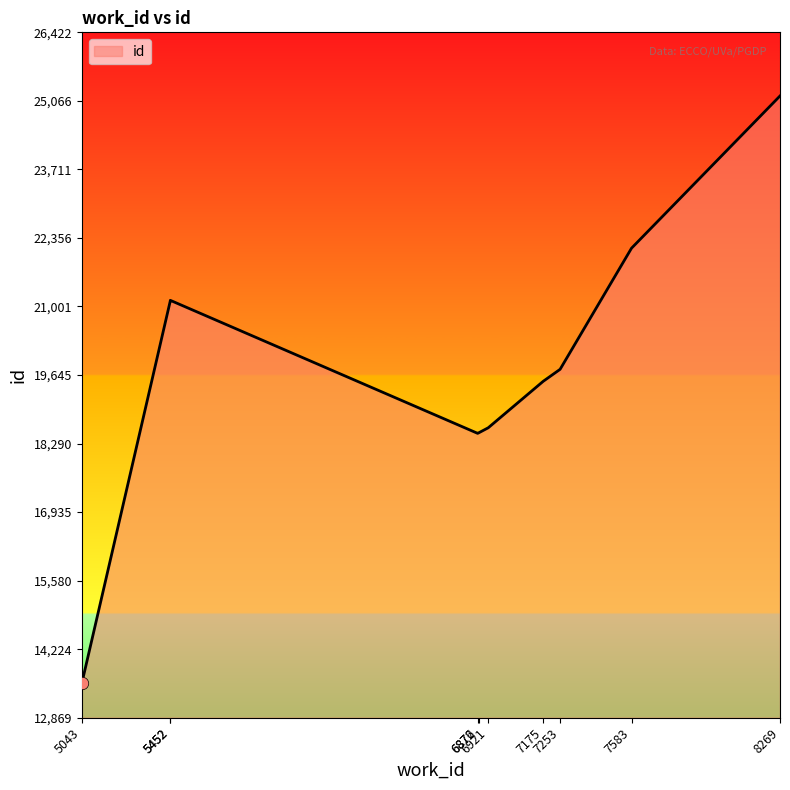

What is the ratio of the value at 7175 to the value at 7583?

0.9